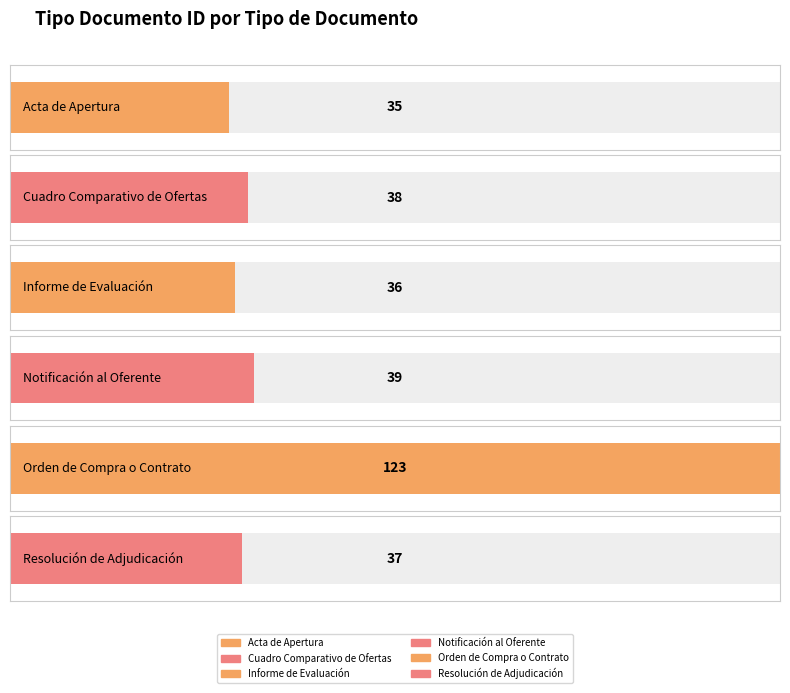

Reading right to left, what are all the values shown in this chart?

37	123	39	36	38	35